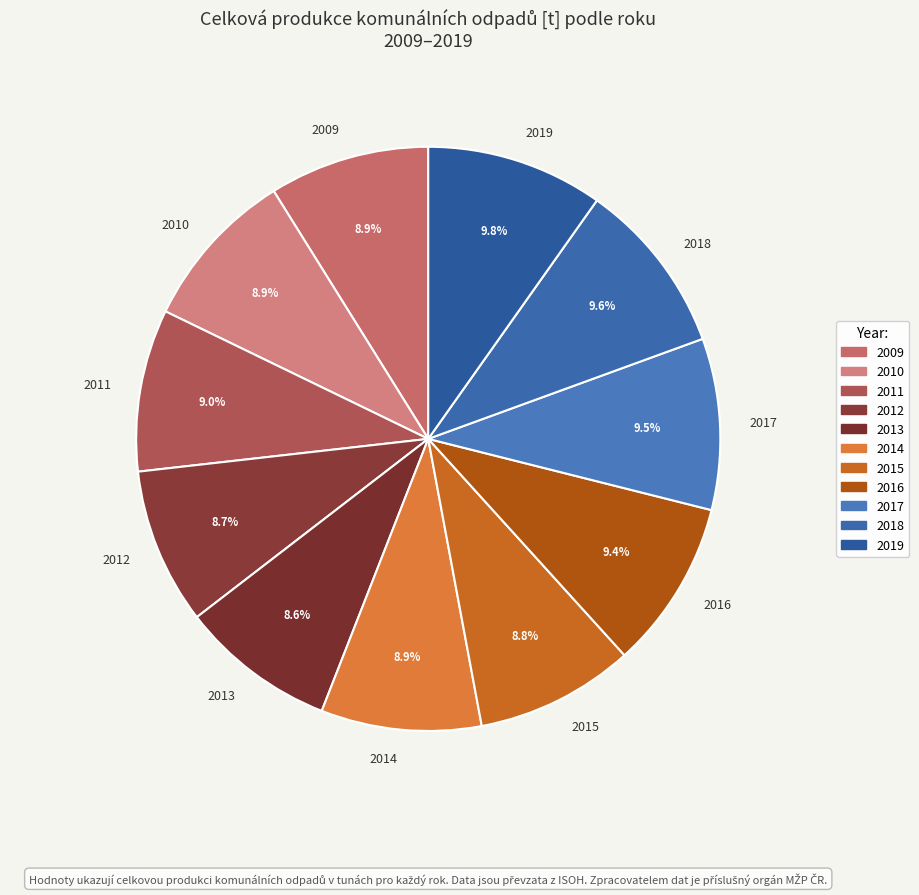

Combined, do 2019 and 2013 account for over 50%?

No